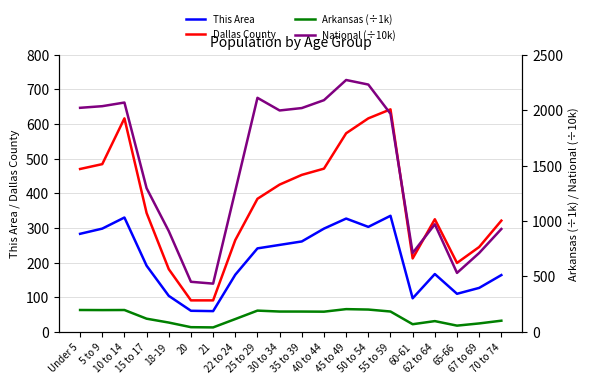

What is the total value across all series at 65-66?

897.7